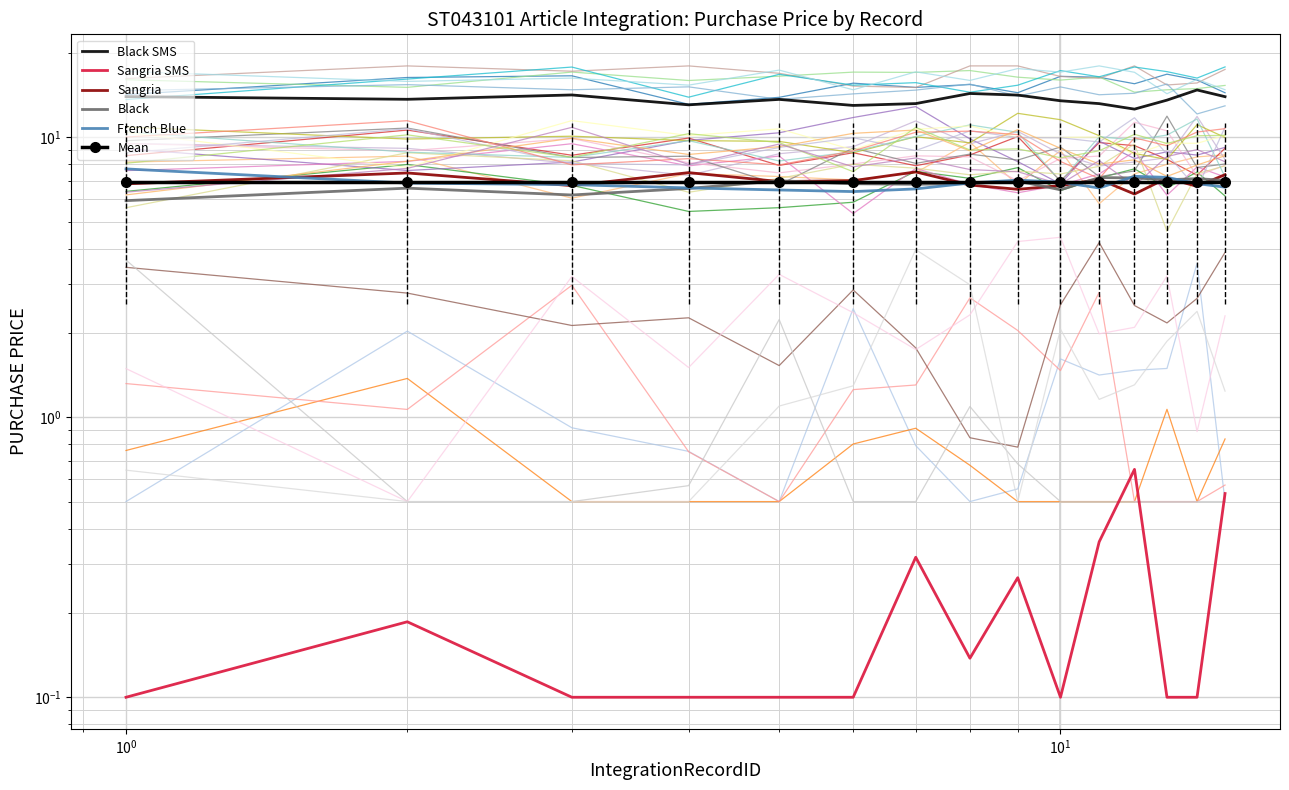

What is the value of the Black SMS point at the 9th from the left?

14.2